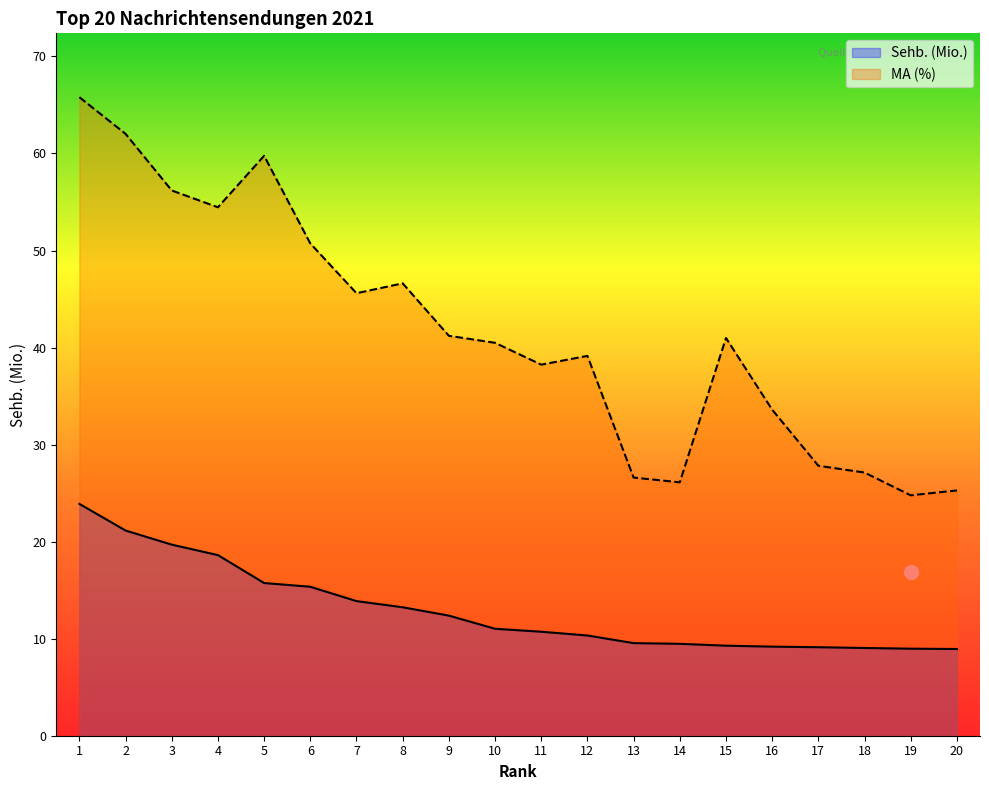

At how many categories does at least one series exceed 26?

18